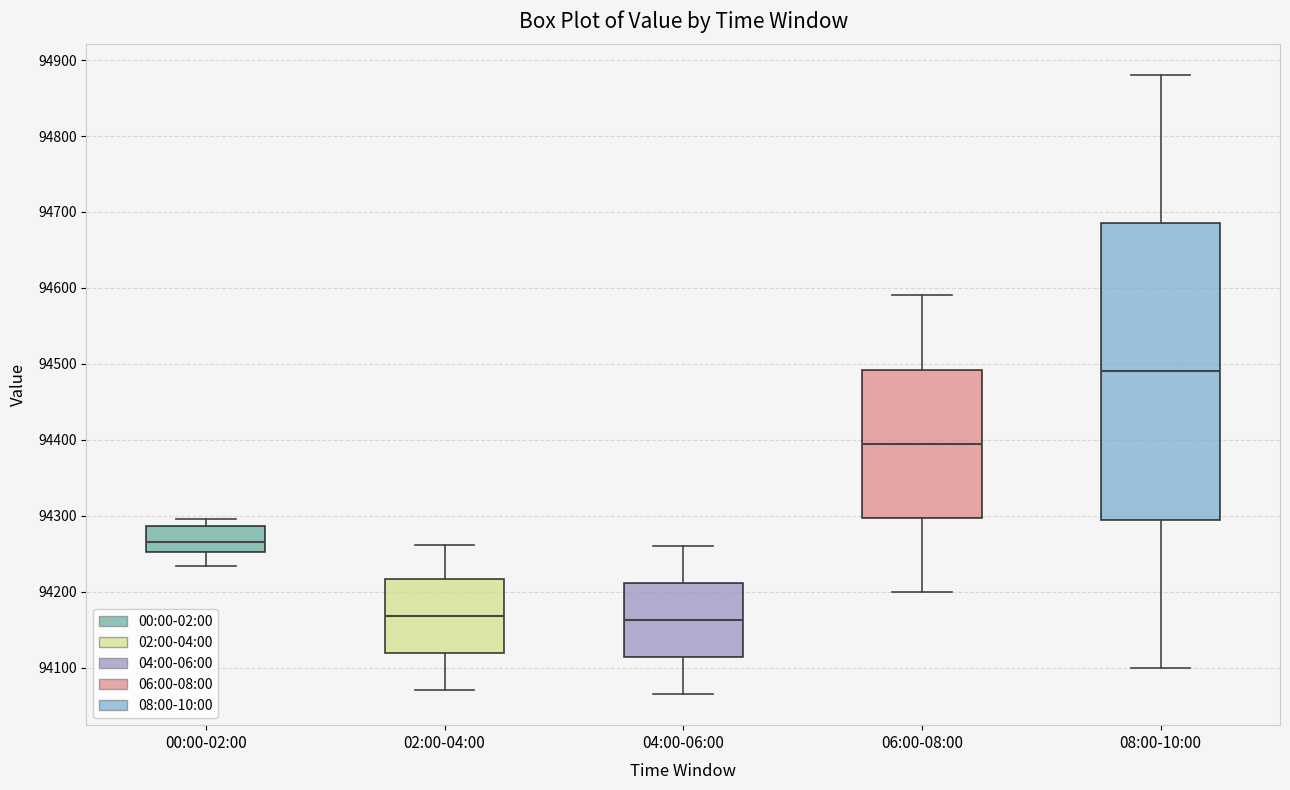

Where does the median line of the box for 06:00-08:00 sit on the y-axis? The values are not printed on the chart, so give them approximately, as read against the axis.

94400